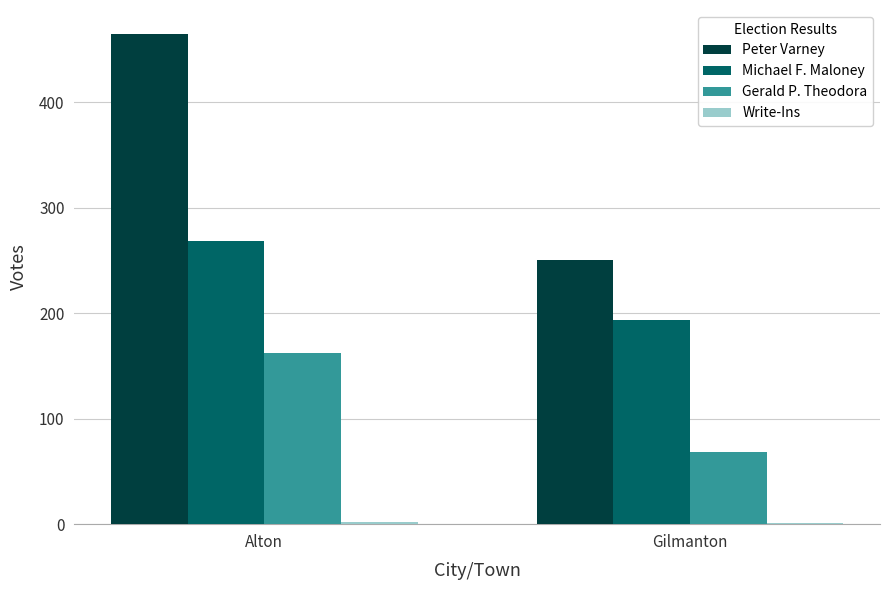

The Michael F. Maloney series shows 268 at Alton. True or false?

True